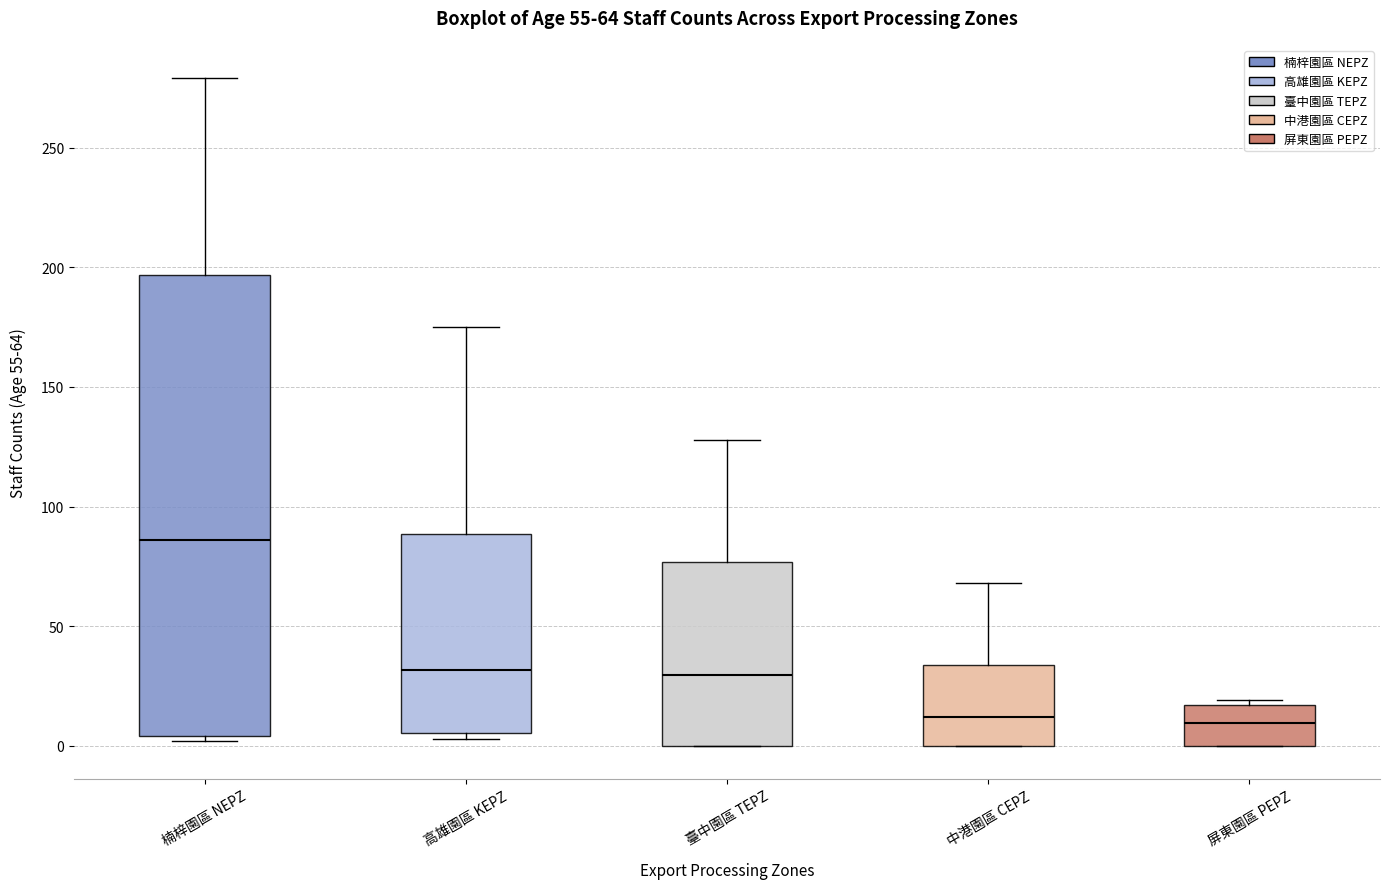

Which box is the tallest, from its lower edge to its upper edge?

楠梓園區 NEPZ